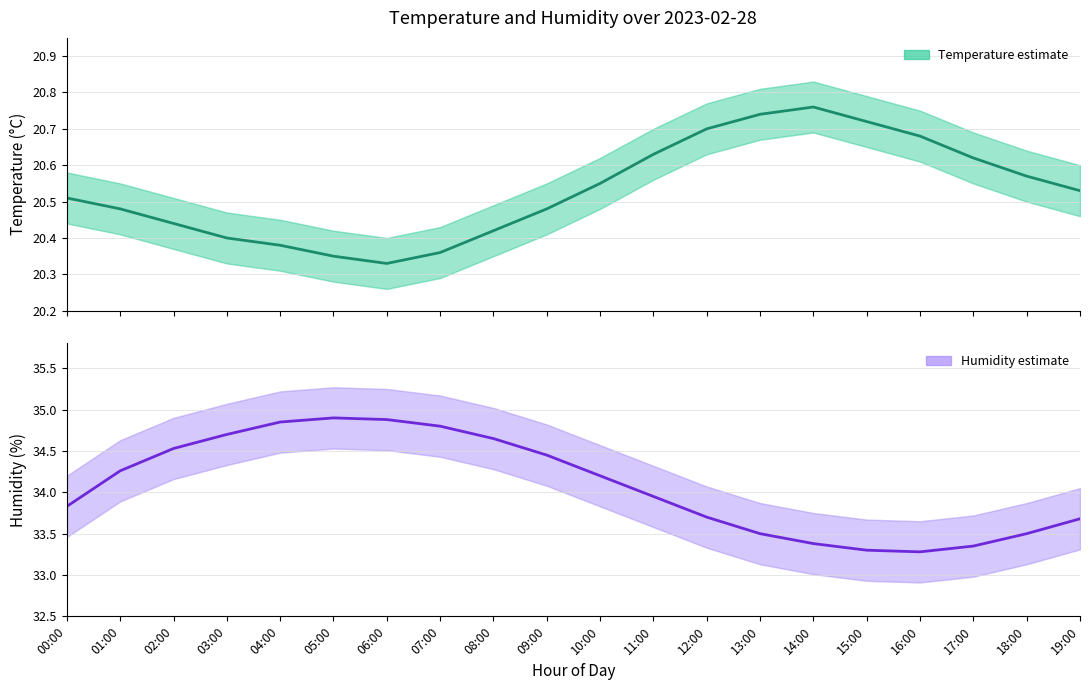

At which label does humidity first exceed 34?

01:00